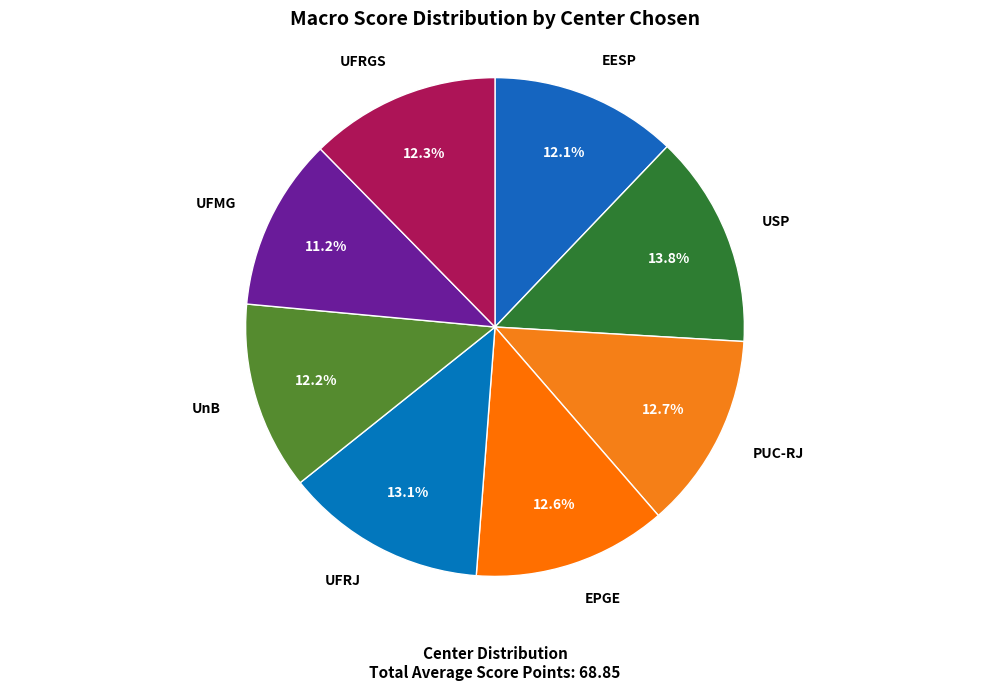

Is EPGE the majority of the pie?

No